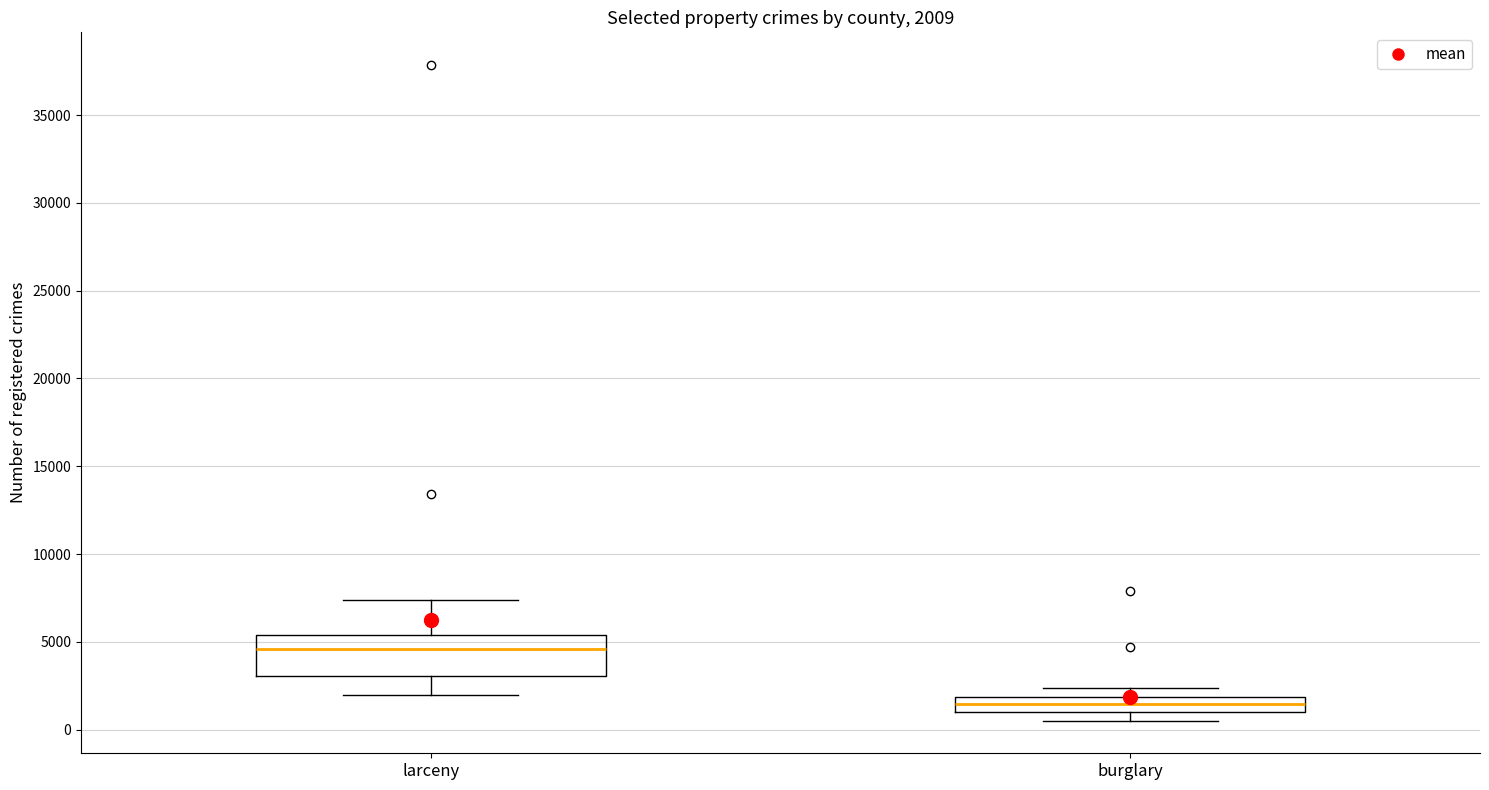

Comparing the boxes themselves (not the whiskers), which one is the tallest?

larceny